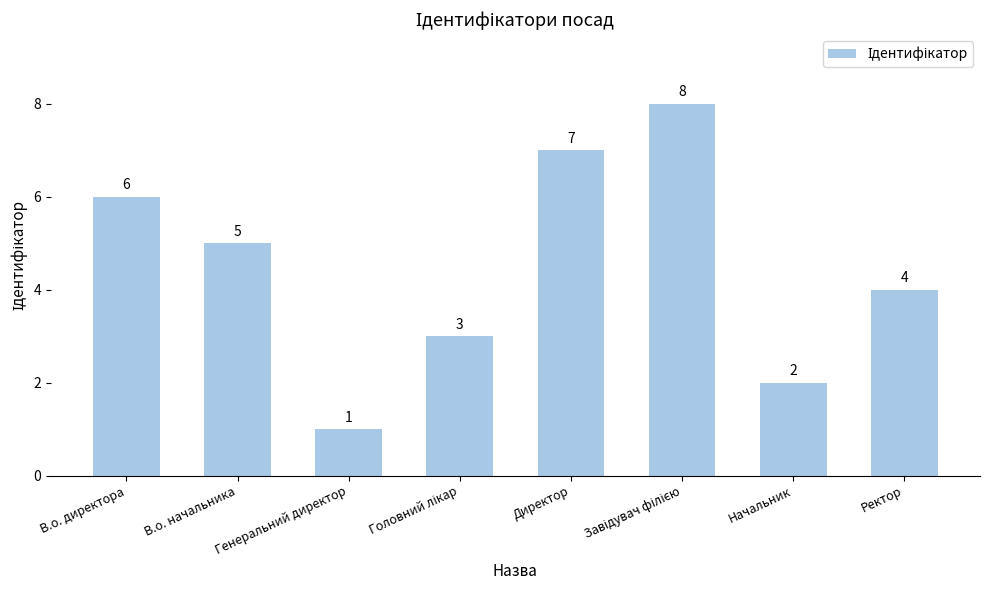

At which label does the data first exceed 5?

В.о. директора